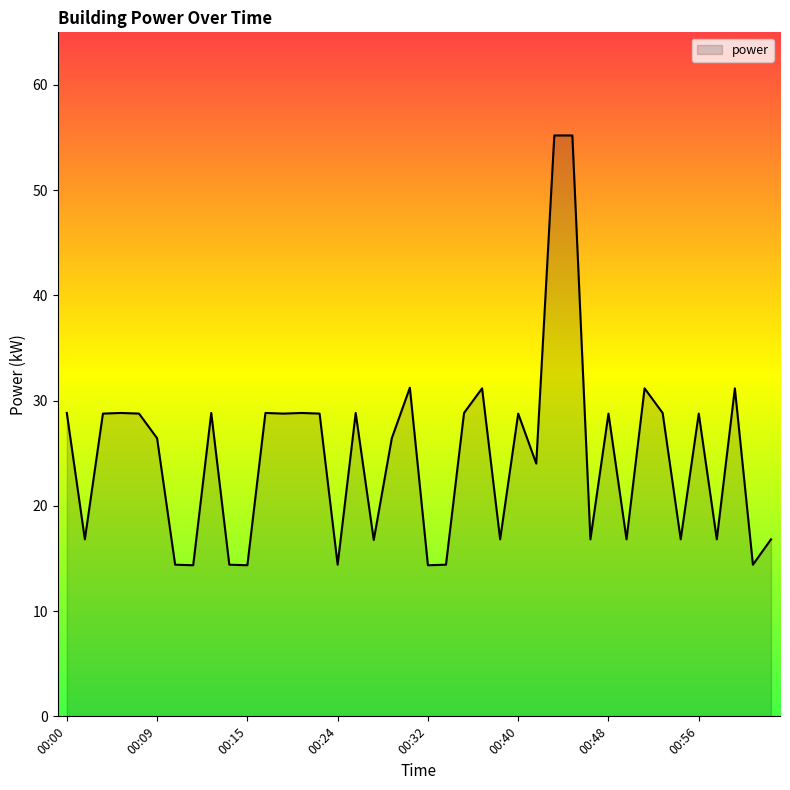

What is the maximum value shown in the chart?

55.2